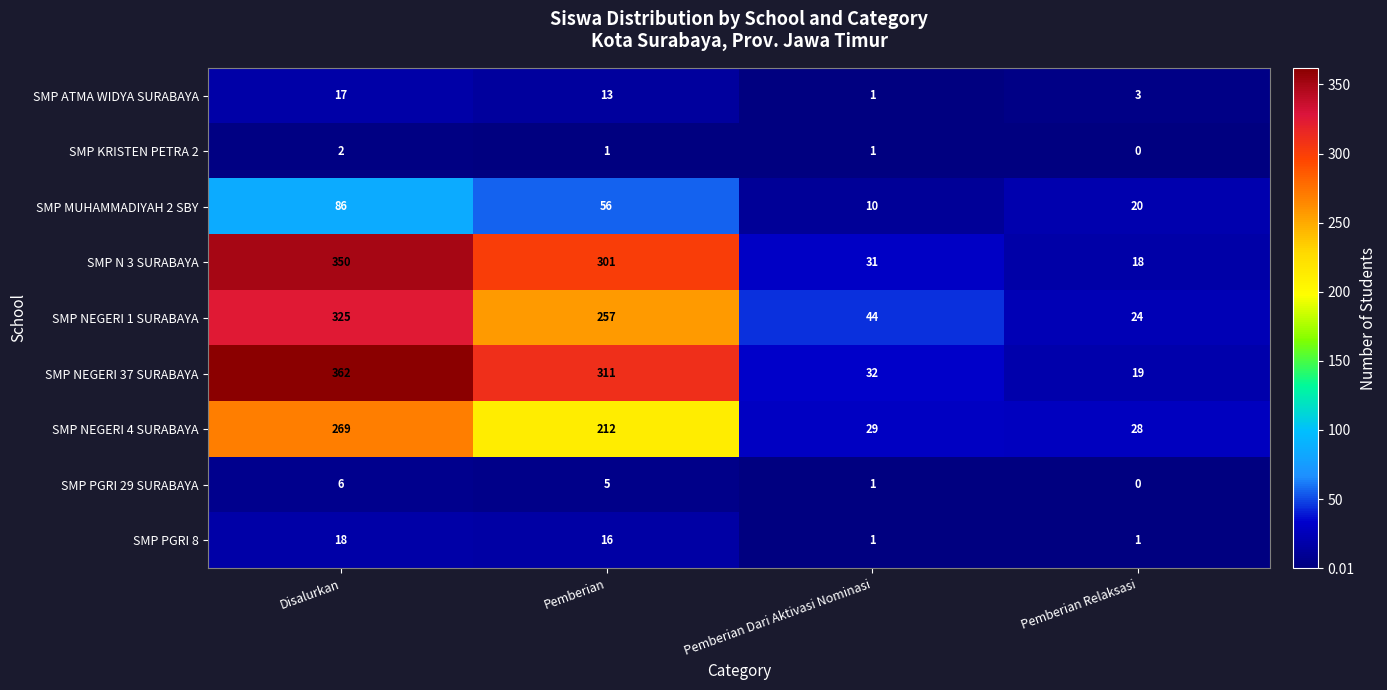

At which category is the sum across all series the highest?

Disalurkan